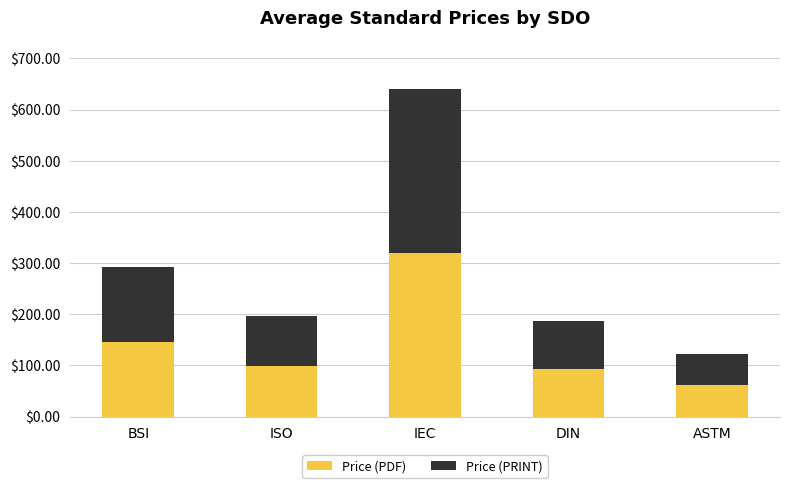

At which label is Price (PDF) closest to 190?

BSI